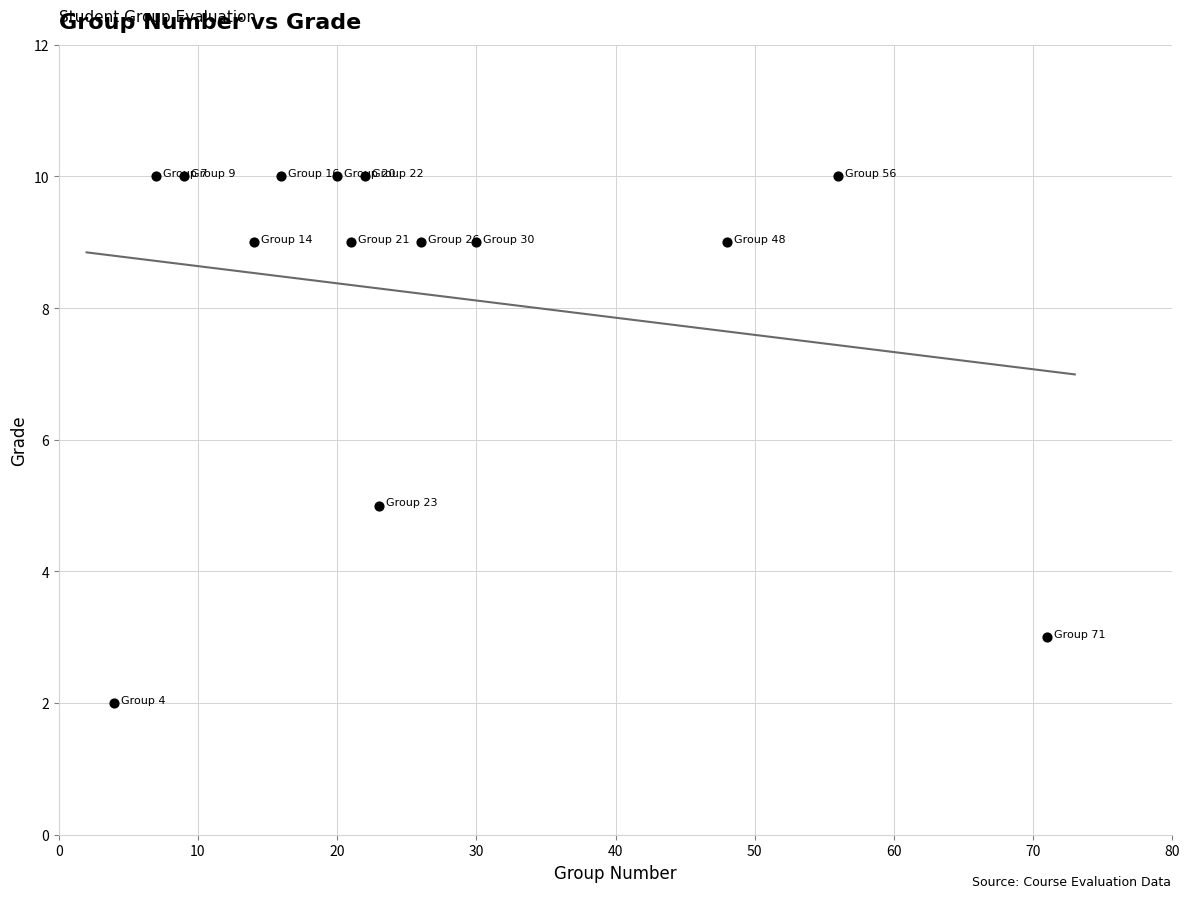

What is the range of Y values (max minus min)?

8